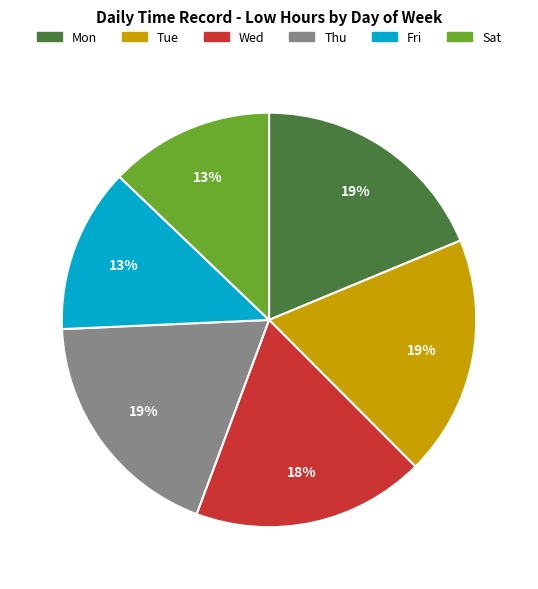

How many slices are in this pie chart?

6